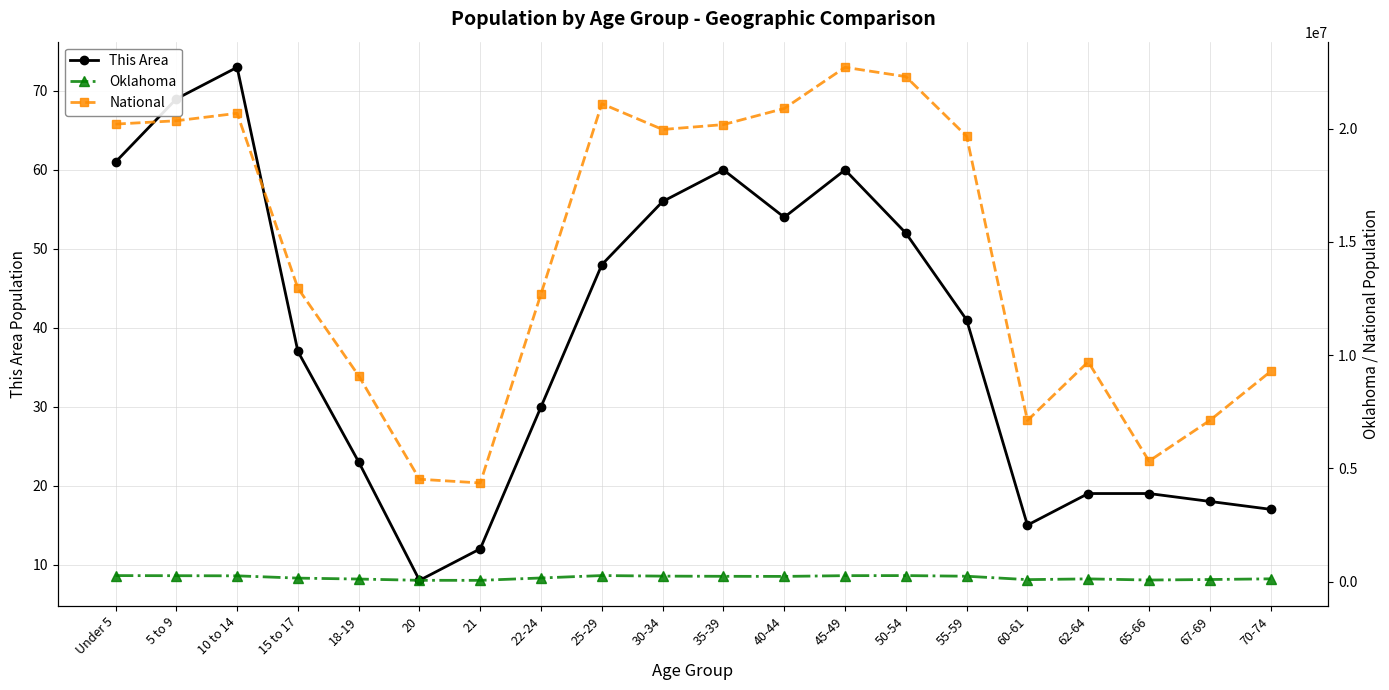

At which category does National reach its first local valley?

21